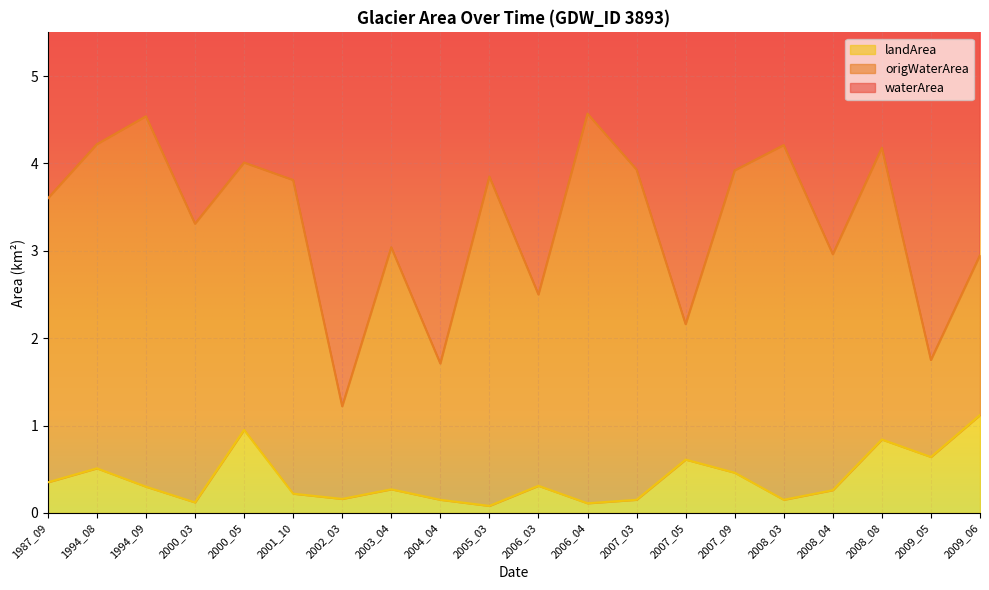

At which label does landArea reach its peak?

2009_06